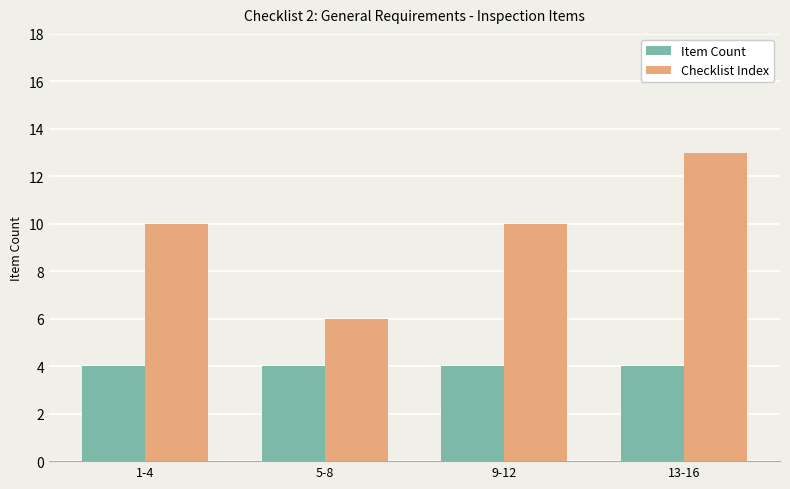

Reading right to left, what are all the values shown in this chart?

Item Count: 13-16=4	9-12=4	5-8=4	1-4=4
Checklist Index: 13-16=13	9-12=10	5-8=6	1-4=10